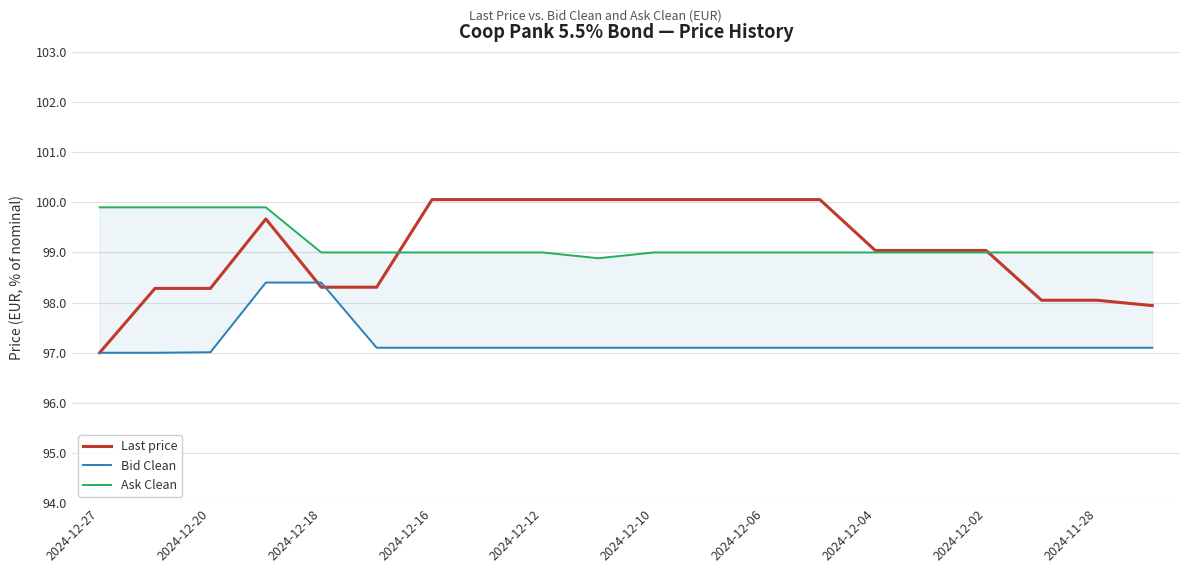

Is this an area chart (filled region under the line)?

No